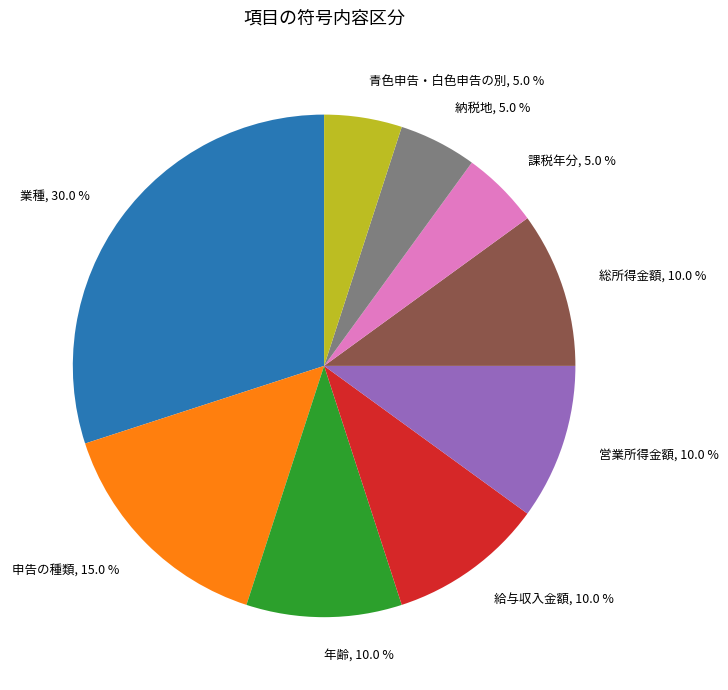

Does any single category account for the majority?

No